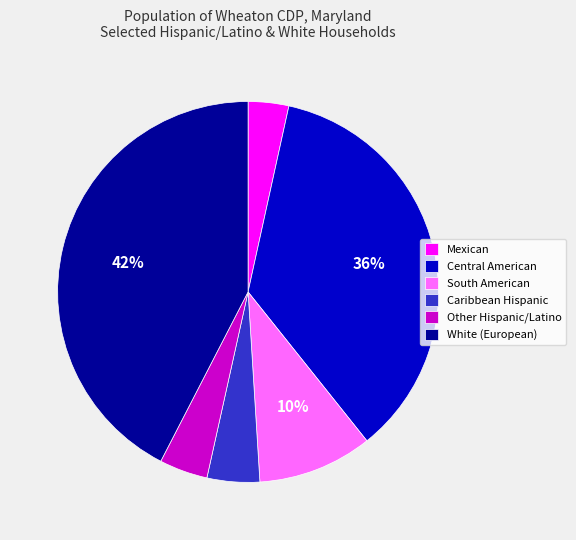

Is it true that Central American is 26% of the pie?

False